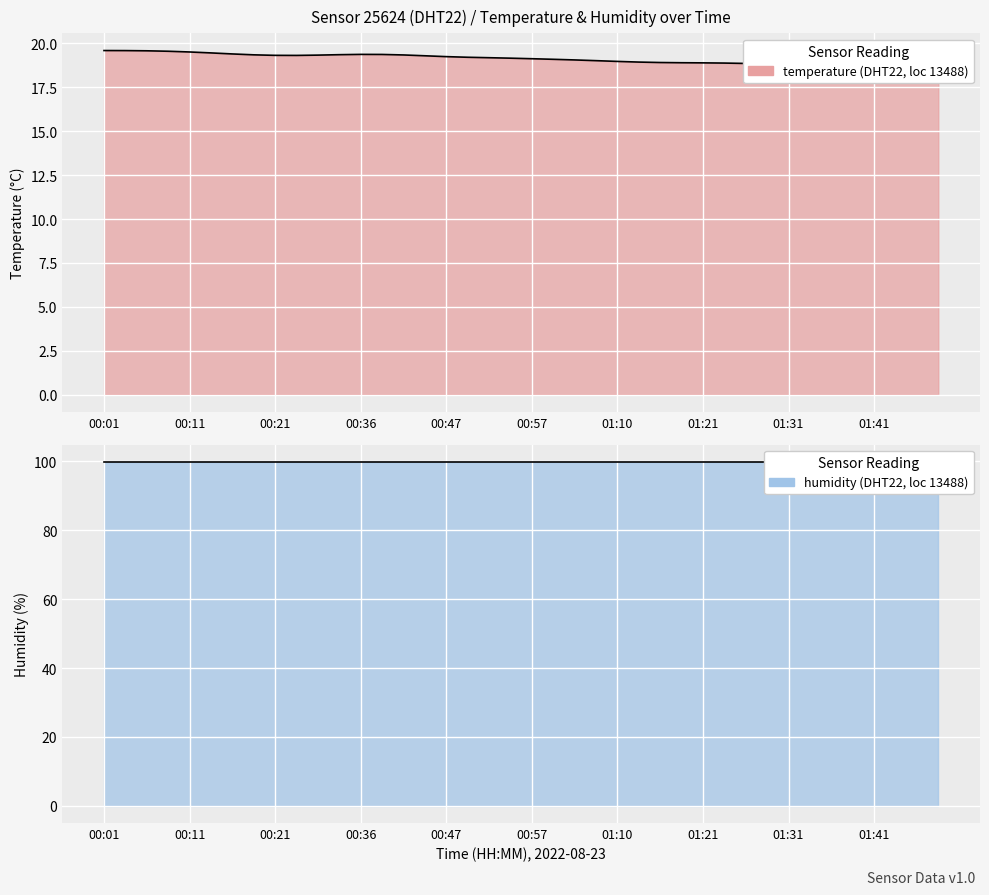

What is the average value?

19.1